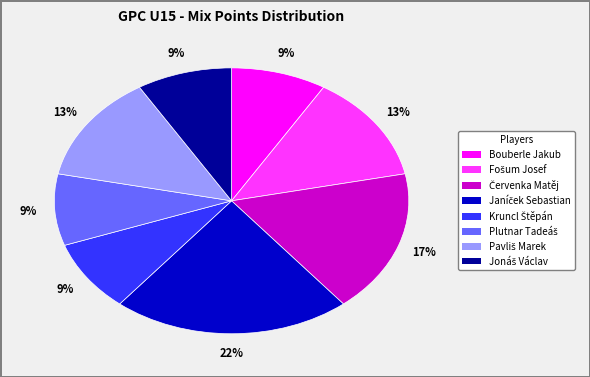

How many slices are in this pie chart?

8